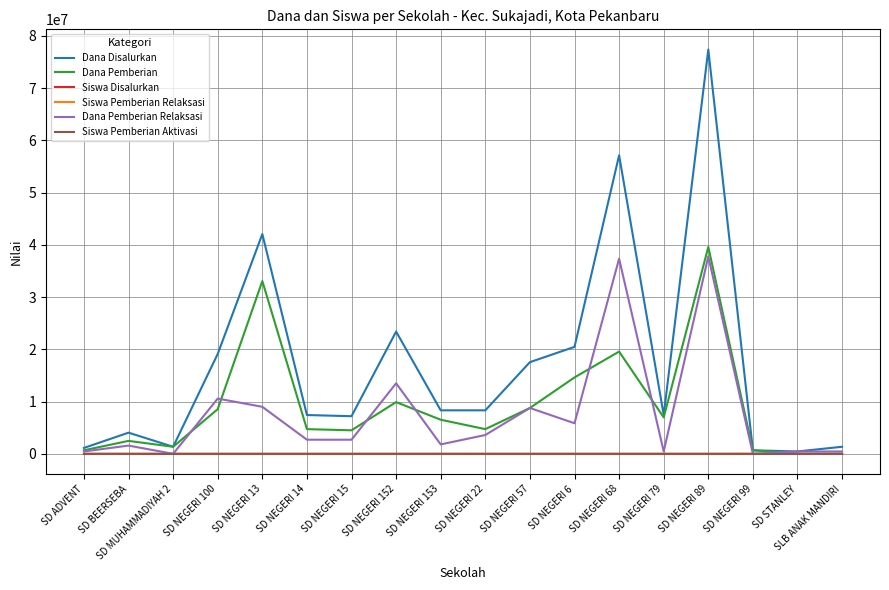

Is the value of Siswa Disalurkan at SD NEGERI 6 greater than the value of Dana Pemberian at SD NEGERI 13?

No